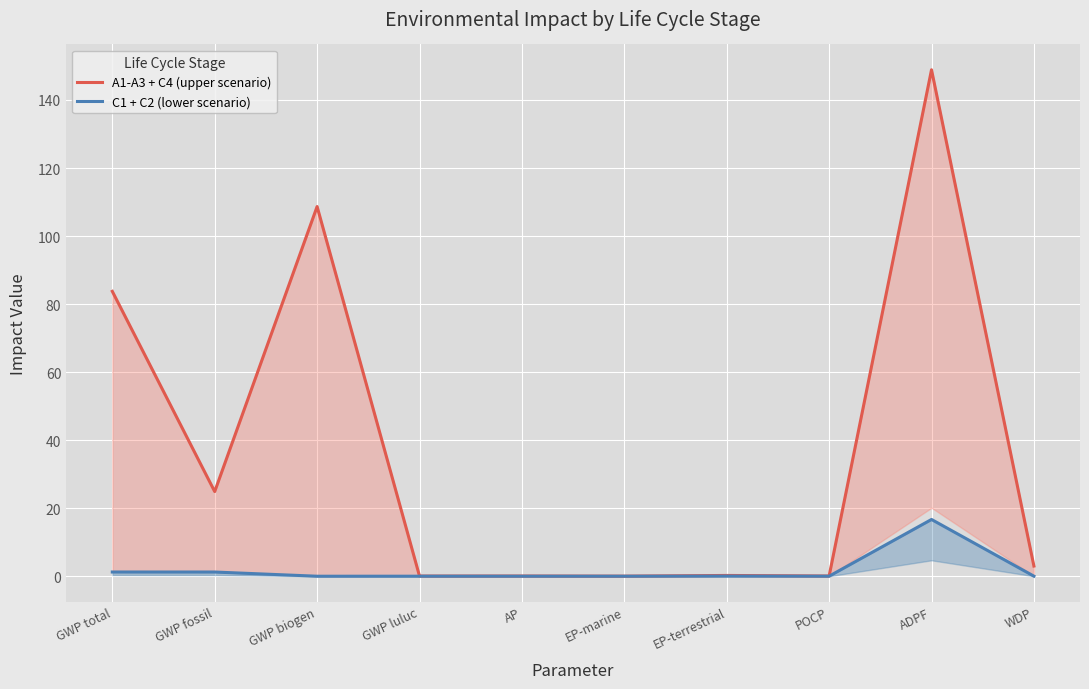

What is the label of the 6th point from the right?

AP